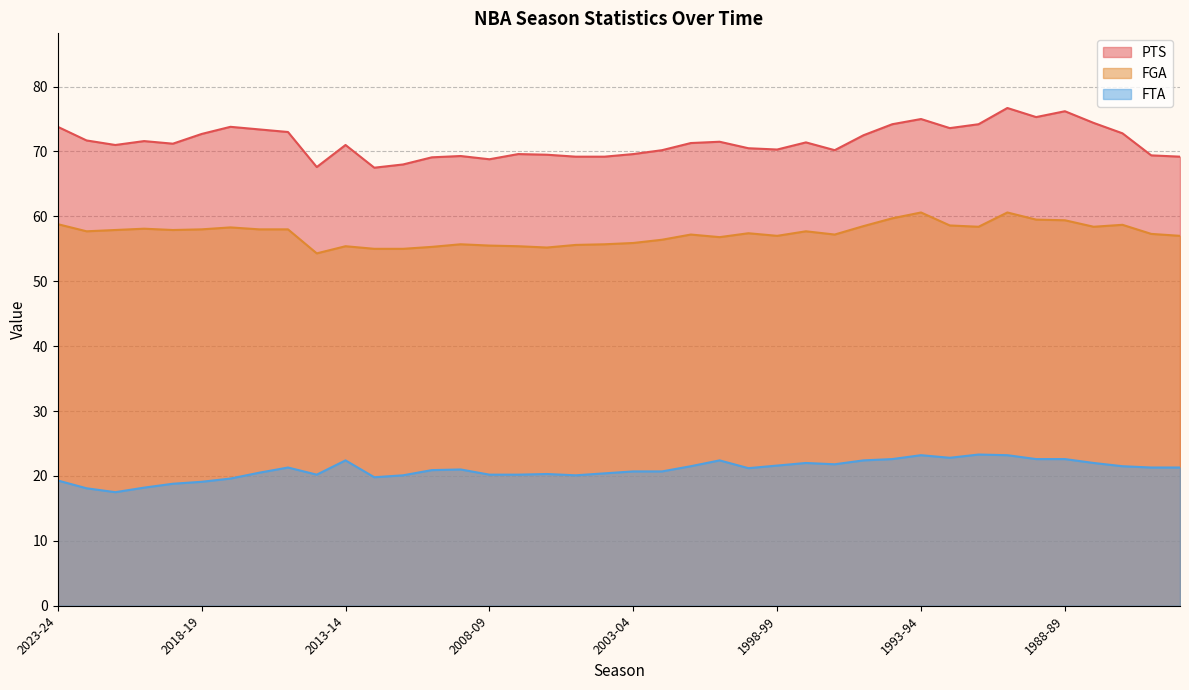

Reading right to left, list all the values displayed in this chart.

PTS: 1984-85=69.2	1985-86=69.4	1986-87=72.8	1987-88=74.4	1988-89=76.2	1989-90=75.3	1990-91=76.7	1991-92=74.2	1992-93=73.6	1993-94=75.0	1994-95=74.2	1995-96=72.5	1996-97=70.2	1997-98=71.4	1998-99=70.3	1999-00=70.5	2000-01=71.5	2001-02=71.3	2002-03=70.2	2003-04=69.6	2004-05=69.2	2005-06=69.2	2006-07=69.5	2007-08=69.6	2008-09=68.8	2009-10=69.3	2010-11=69.1	2011-12=68.0	2012-13=67.5	2013-14=71.0	2014-15=67.6	2015-16=73.0	2016-17=73.4	2017-18=73.8	2018-19=72.7	2019-20=71.2	2020-21=71.6	2021-22=71.0	2022-23=71.7	2023-24=73.8
FGA: 1984-85=57.0	1985-86=57.3	1986-87=58.7	1987-88=58.4	1988-89=59.4	1989-90=59.5	1990-91=60.6	1991-92=58.4	1992-93=58.6	1993-94=60.6	1994-95=59.7	1995-96=58.5	1996-97=57.2	1997-98=57.7	1998-99=57.0	1999-00=57.4	2000-01=56.8	2001-02=57.2	2002-03=56.4	2003-04=55.9	2004-05=55.7	2005-06=55.6	2006-07=55.2	2007-08=55.4	2008-09=55.5	2009-10=55.7	2010-11=55.3	2011-12=55.0	2012-13=55.0	2013-14=55.4	2014-15=54.3	2015-16=58.0	2016-17=58.0	2017-18=58.3	2018-19=58.0	2019-20=57.9	2020-21=58.1	2021-22=57.9	2022-23=57.7	2023-24=58.8
FTA: 1984-85=21.3	1985-86=21.3	1986-87=21.5	1987-88=22.0	1988-89=22.6	1989-90=22.6	1990-91=23.2	1991-92=23.3	1992-93=22.8	1993-94=23.2	1994-95=22.6	1995-96=22.4	1996-97=21.8	1997-98=22.0	1998-99=21.6	1999-00=21.2	2000-01=22.4	2001-02=21.5	2002-03=20.7	2003-04=20.7	2004-05=20.4	2005-06=20.1	2006-07=20.3	2007-08=20.2	2008-09=20.2	2009-10=21.0	2010-11=20.9	2011-12=20.1	2012-13=19.8	2013-14=22.4	2014-15=20.2	2015-16=21.3	2016-17=20.5	2017-18=19.6	2018-19=19.1	2019-20=18.8	2020-21=18.2	2021-22=17.5	2022-23=18.1	2023-24=19.3